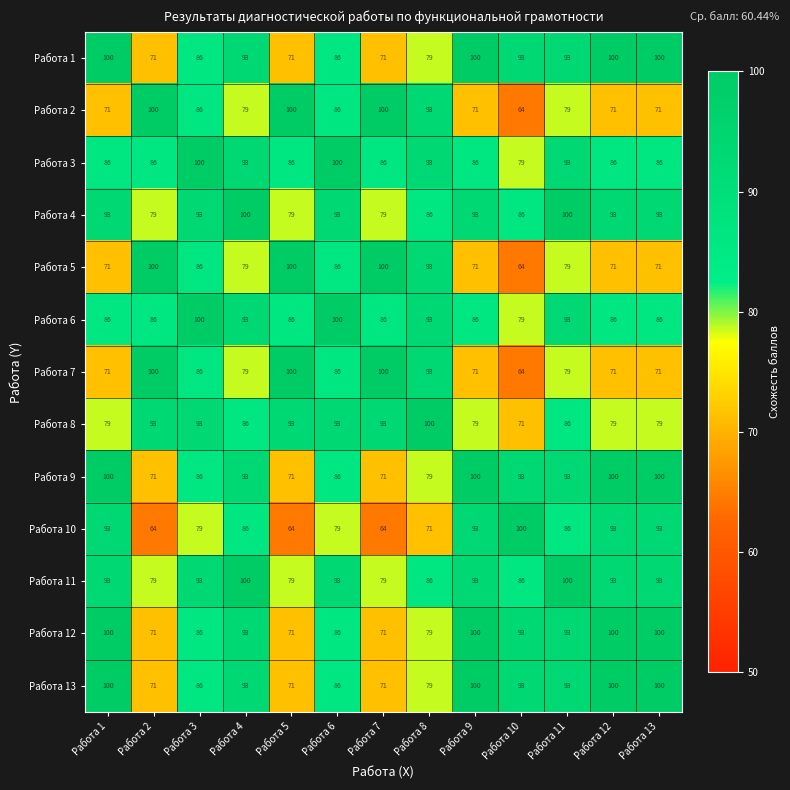

What is the greatest value displayed?

100